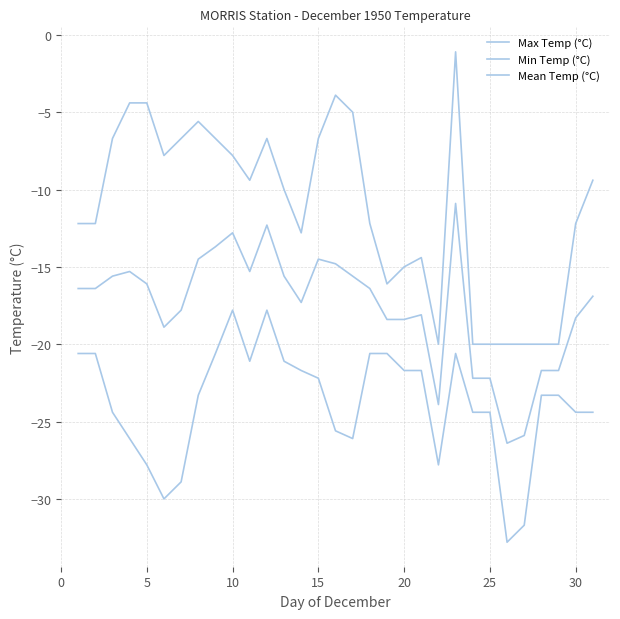

How many series are shown in this chart?

3